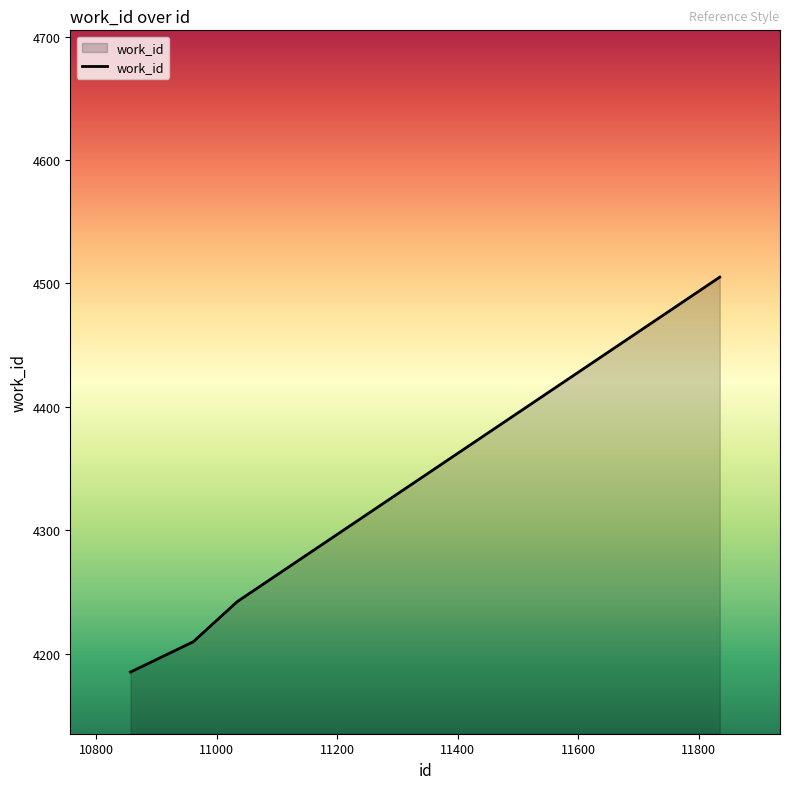

What is the minimum value shown in the chart?

4185